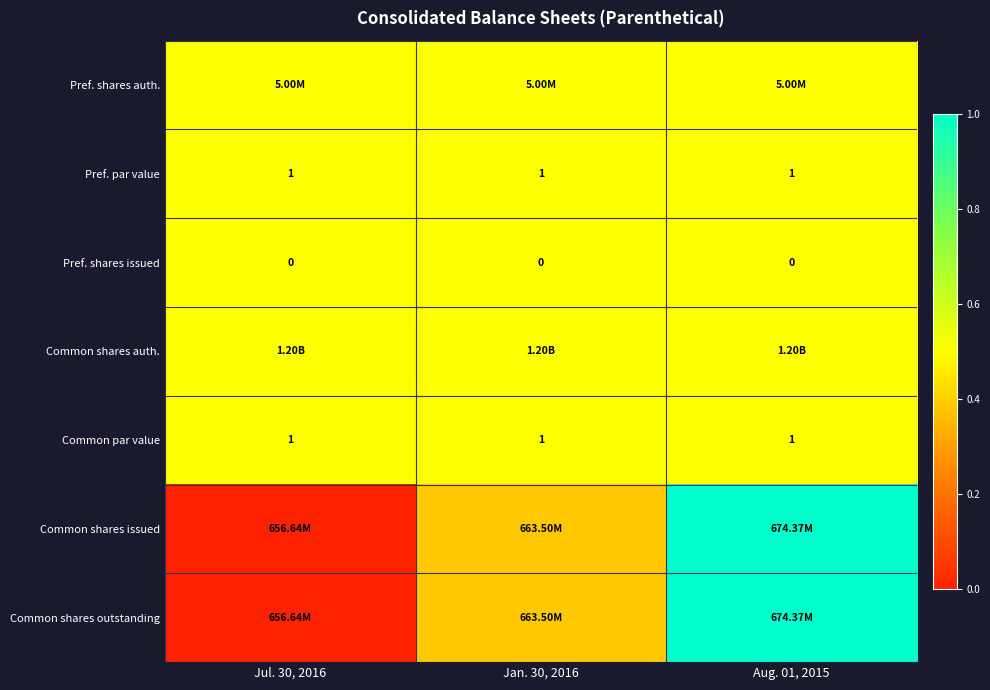

Which series has the largest range (max minus min)?

Common shares issued